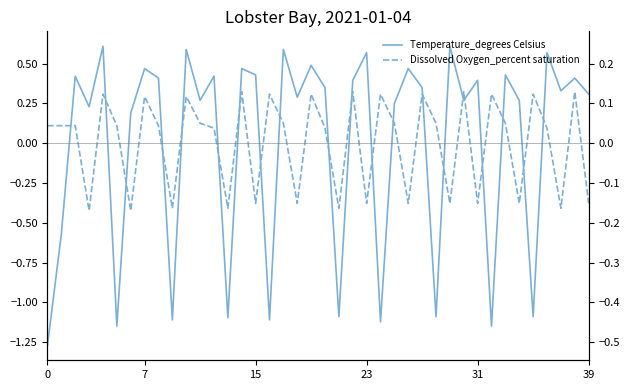

How many positive values does the Dissolved Oxygen_percent saturation series have?

26